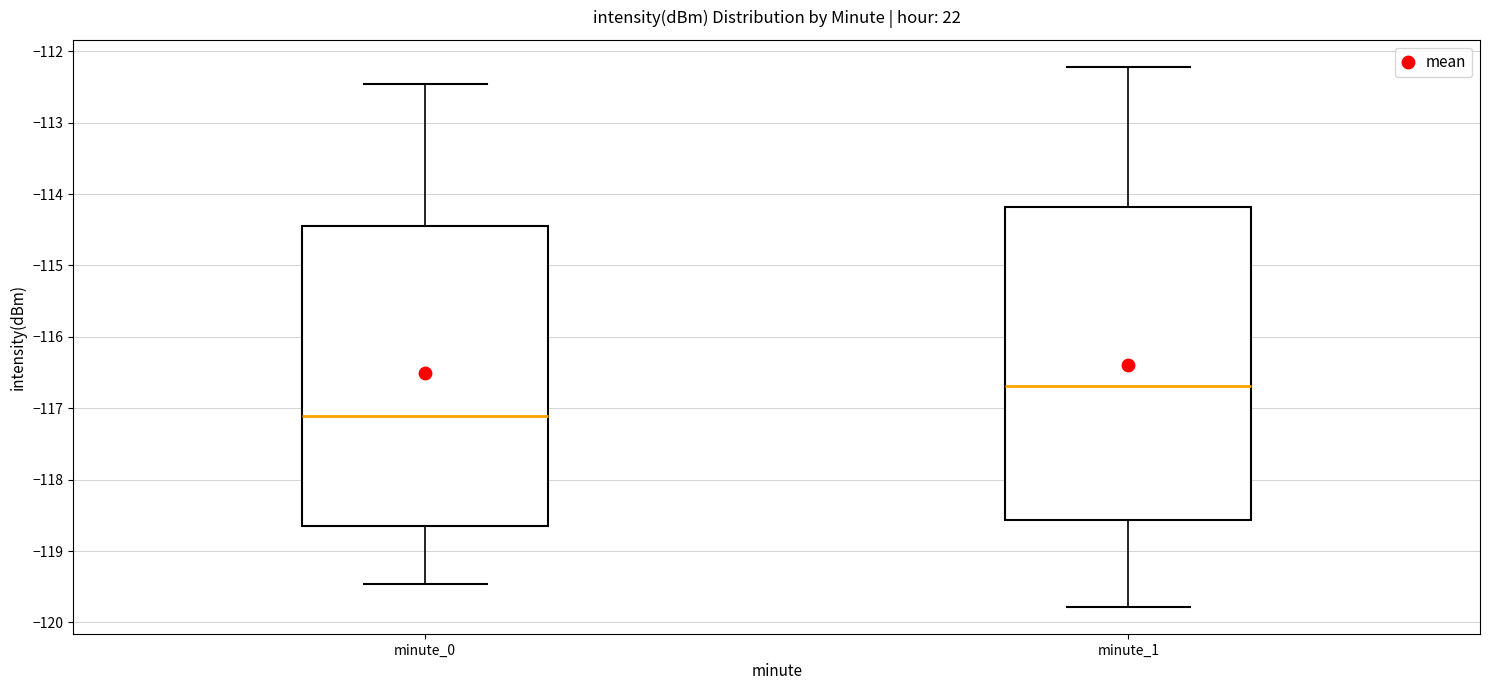

Where is the upper edge of the box for minute_0 on the y-axis? The values are not printed on the chart, so give them approximately, as read against the axis.

-114.5